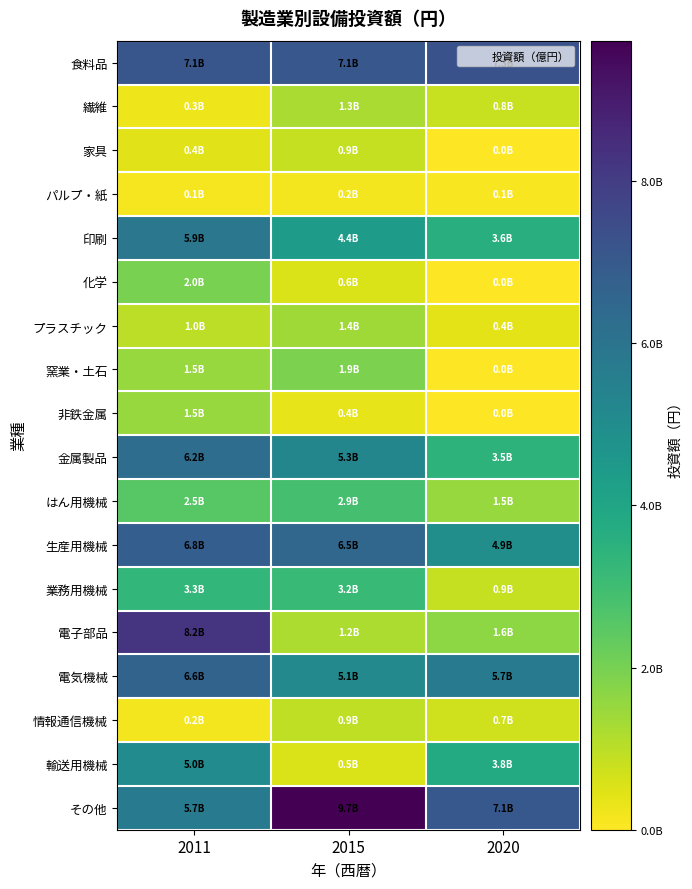

List the series in order of their peak value, highest first.

その他, 電子部品, 食料品, 生産用機械, 電気機械, 金属製品, 印刷, 輸送用機械, 業務用機械, はん用機械, 化学, 窯業・土石, 非鉄金属, プラスチック, 繊維, 情報通信機械, 家具, パルプ・紙